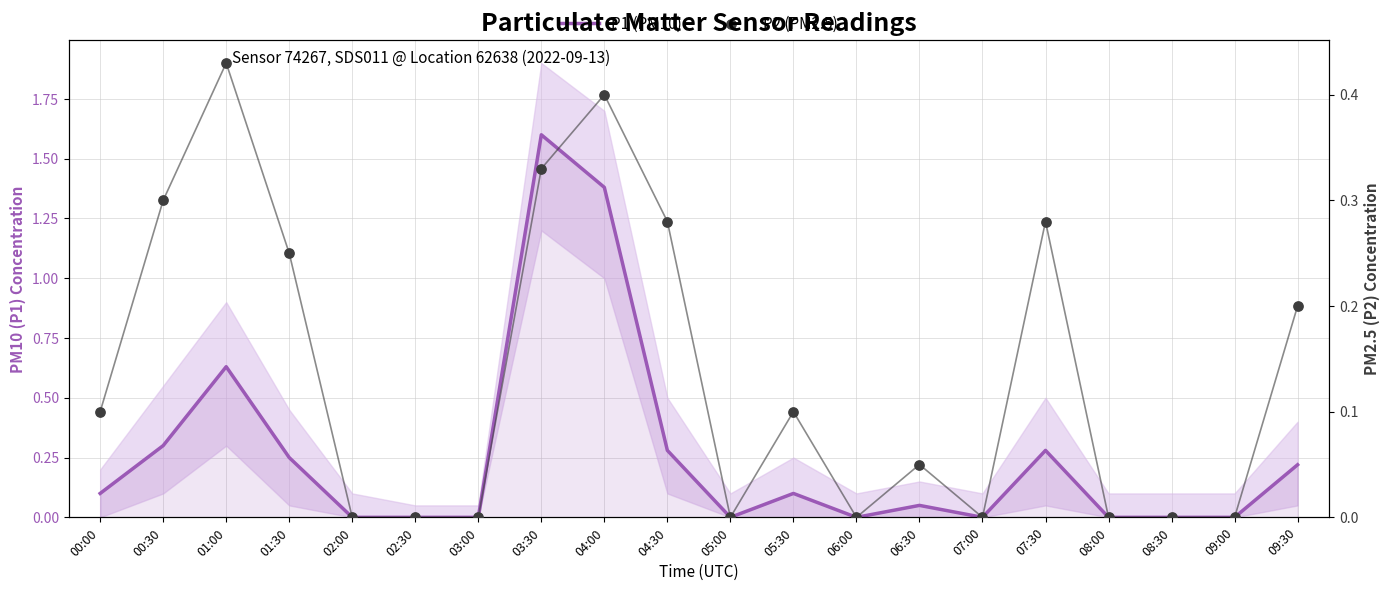

What are all the series names shown in the legend?

P1 (PM10), P2 (PM2.5)